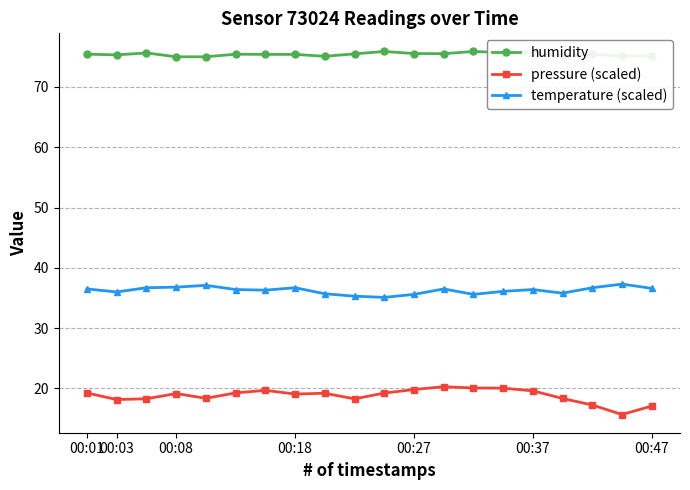

What are all the series names shown in the legend?

humidity, pressure (scaled), temperature (scaled)